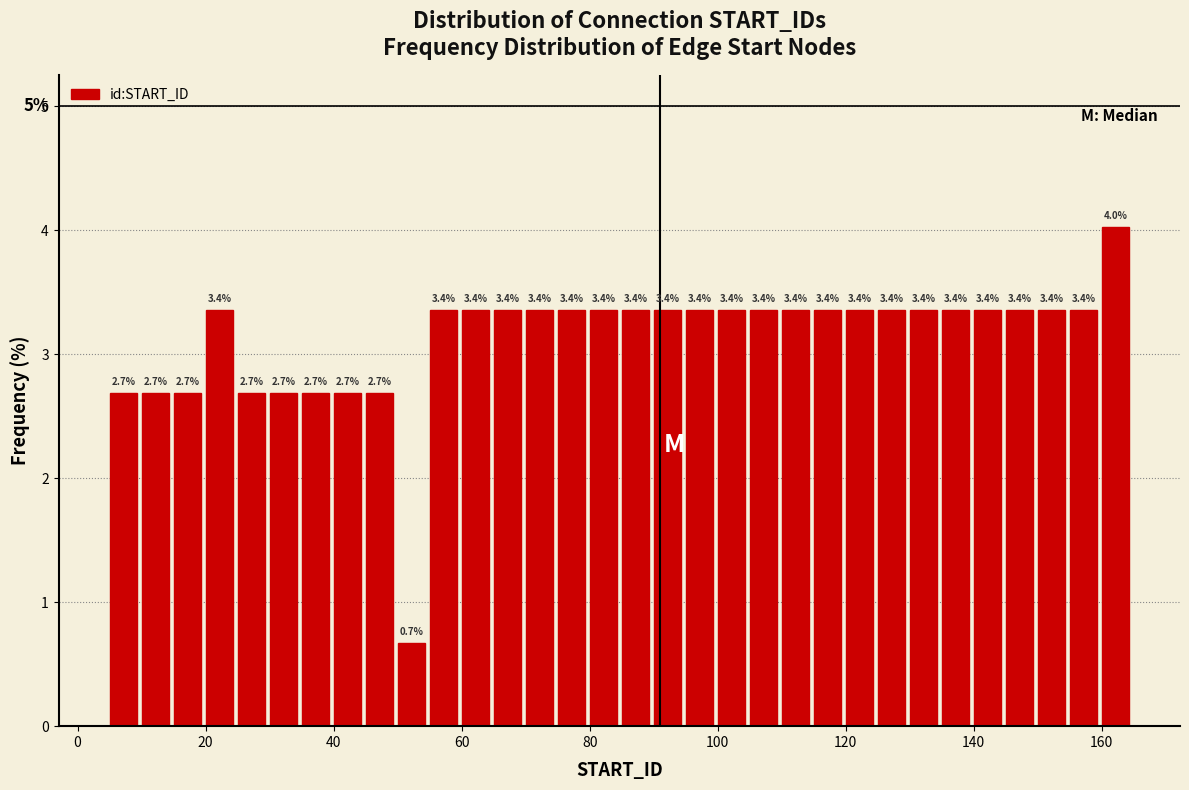

Around what value on the x-axis is the tallest bar? Give the approximate position of its centre, as read against the axis.

162